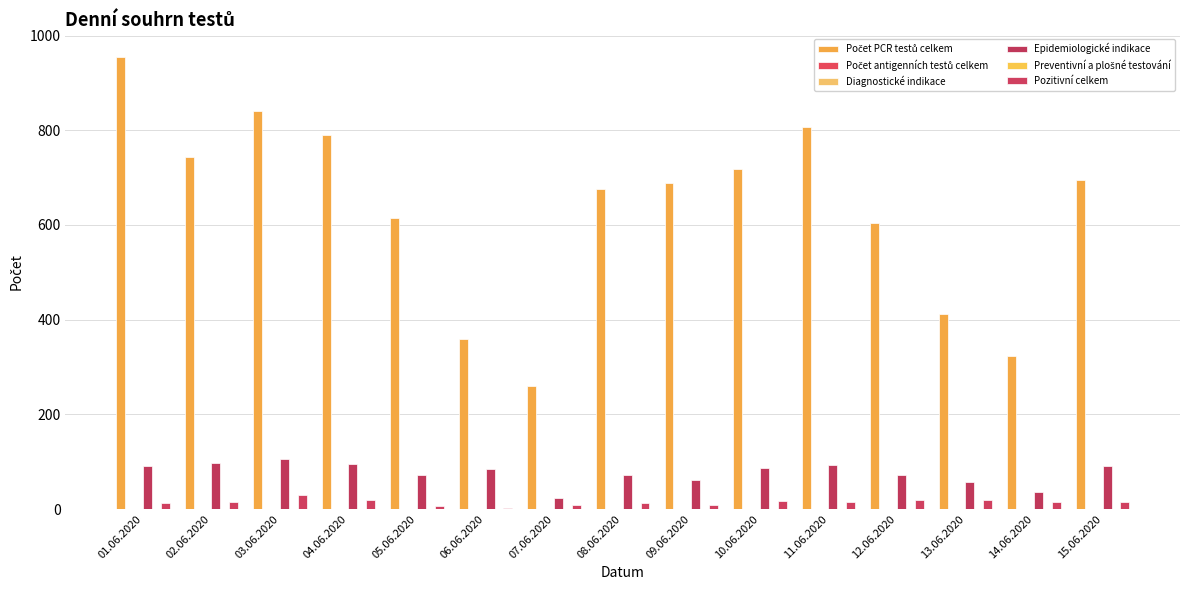

What position from the right is 07.06.2020?

9